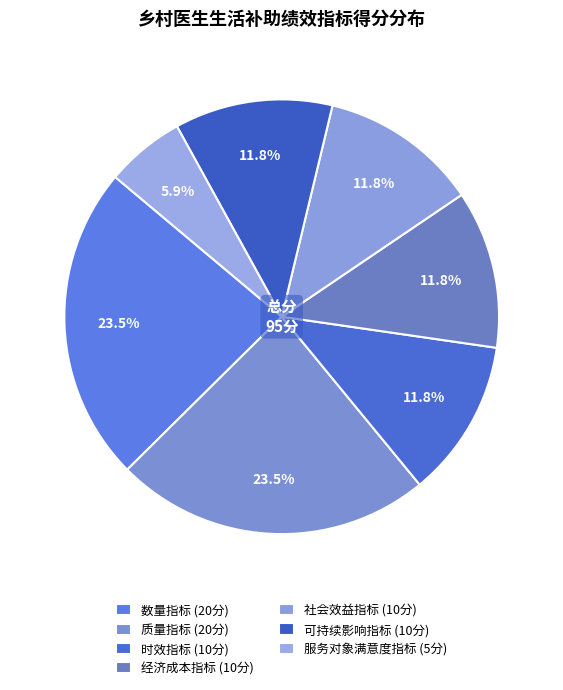

To the nearest percent, what is the combined percentage of 服务对象满意度指标 and 质量指标?

29%